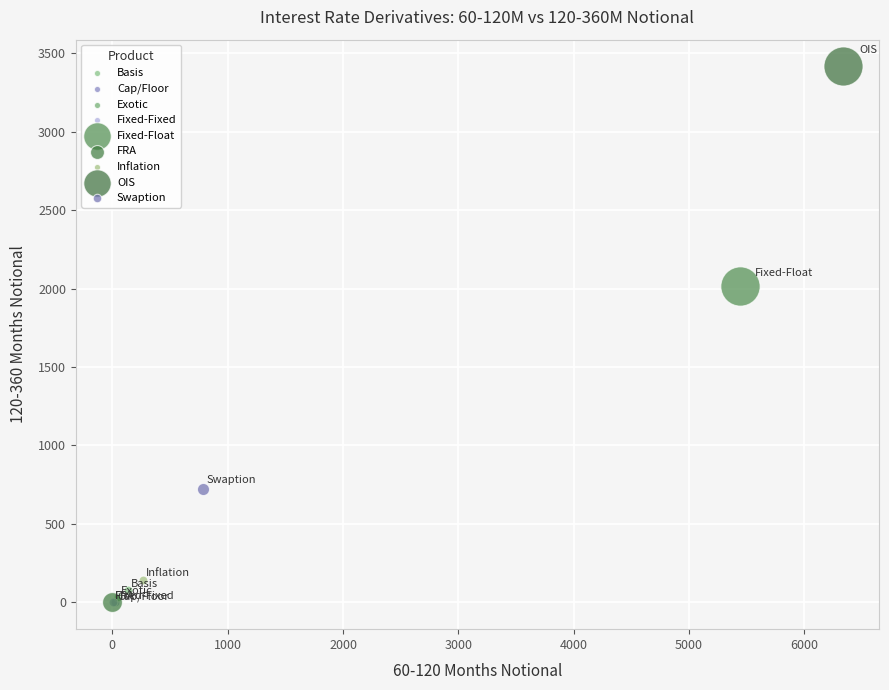

What are all the series names shown in the legend?

Basis, Cap/Floor, Exotic, Fixed-Fixed, Fixed-Float, FRA, Inflation, OIS, Swaption